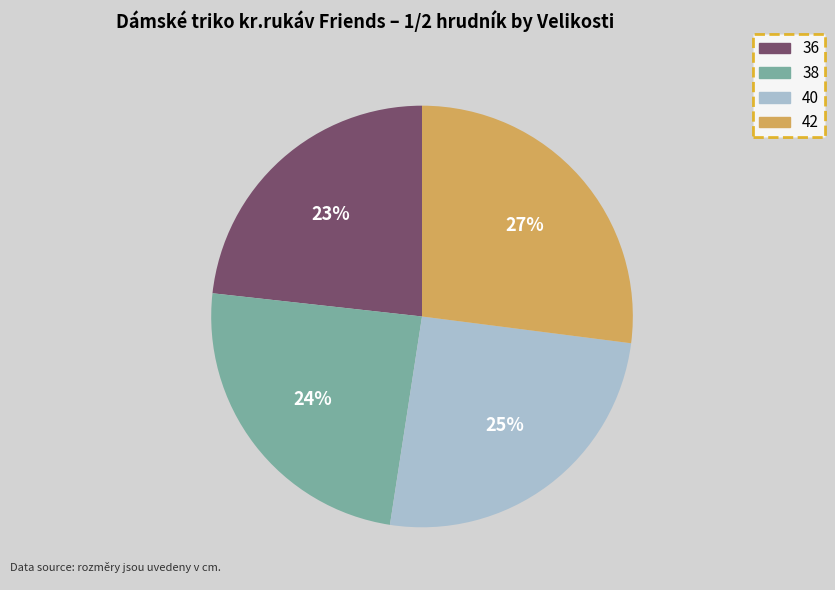

To the nearest percent, what is the difference between the largest and smallest slice percentages?

4%